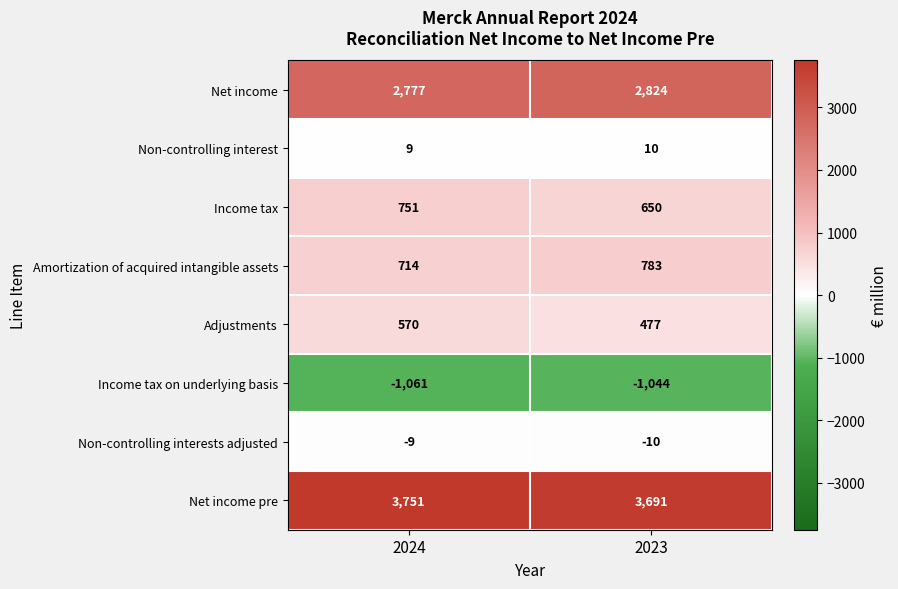

Which series changed the most between 2024 and 2023?

Income tax